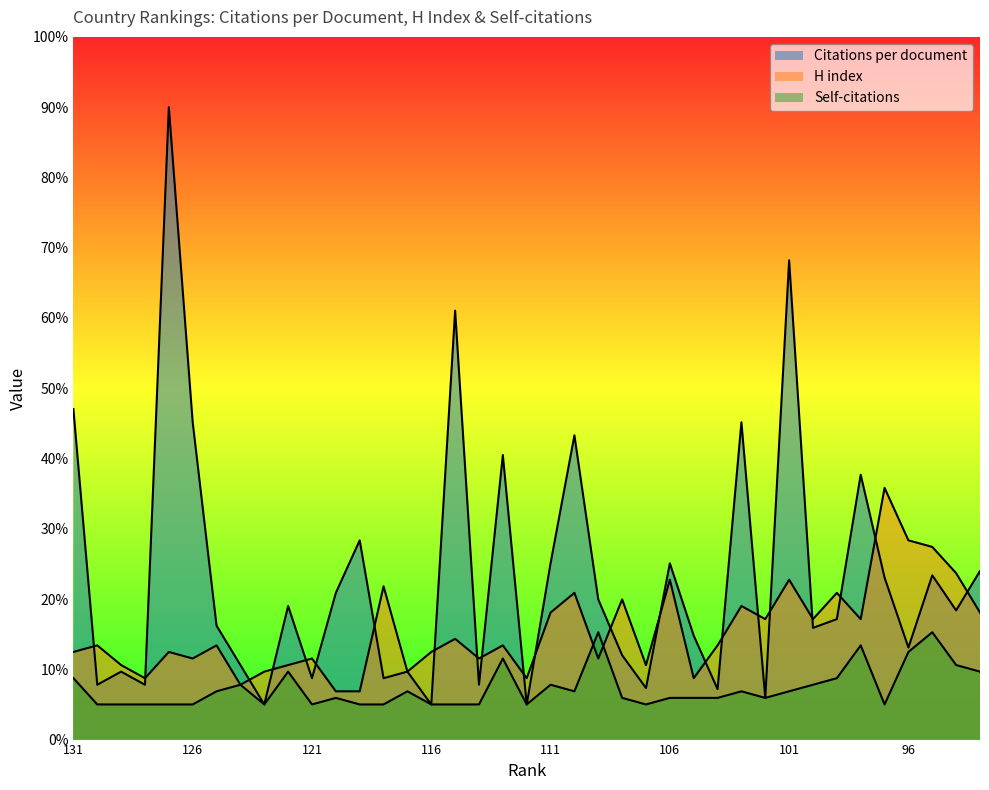

How many values in the Citations per document series exceed 17?

20